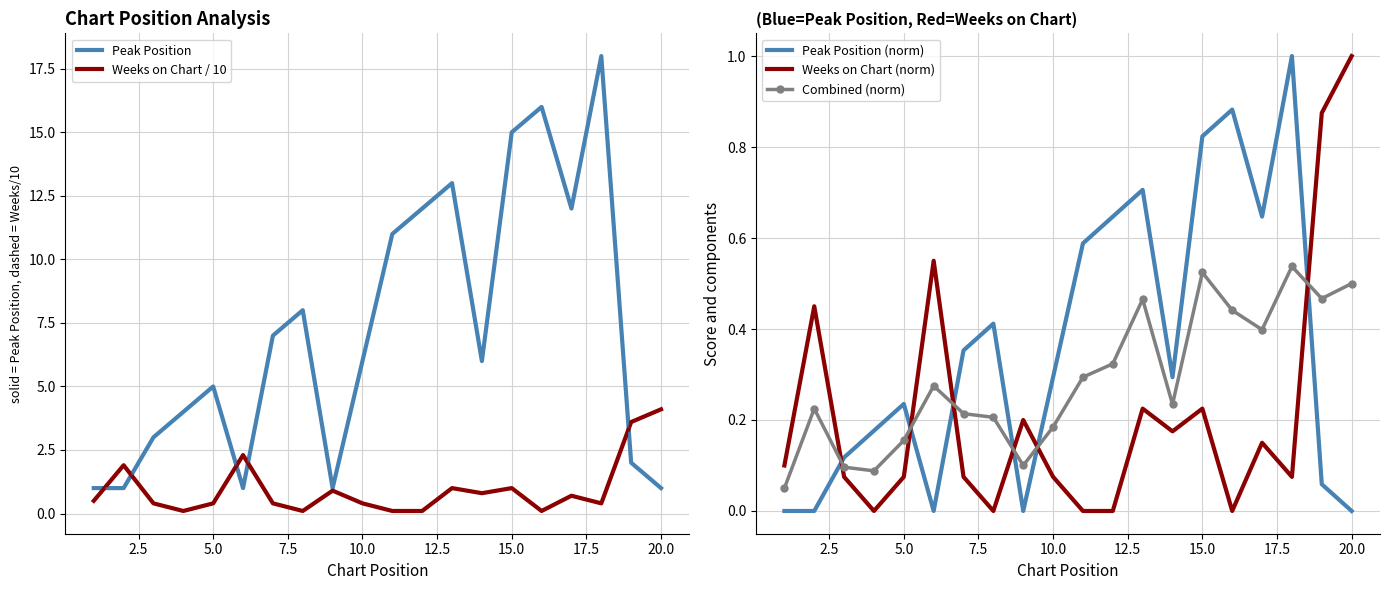

What is the lowest value of the Peak Position series?

1.0